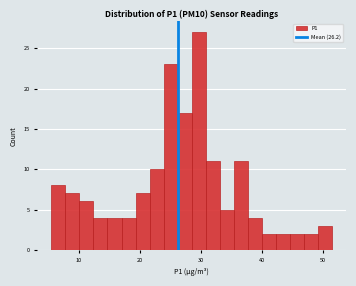

Around what value on the x-axis is the tallest bar? Give the approximate position of its centre, as read against the axis.

30